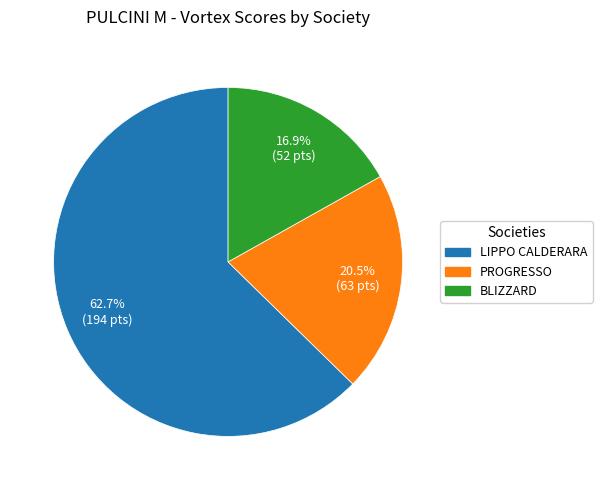

Does any single category account for the majority?

Yes